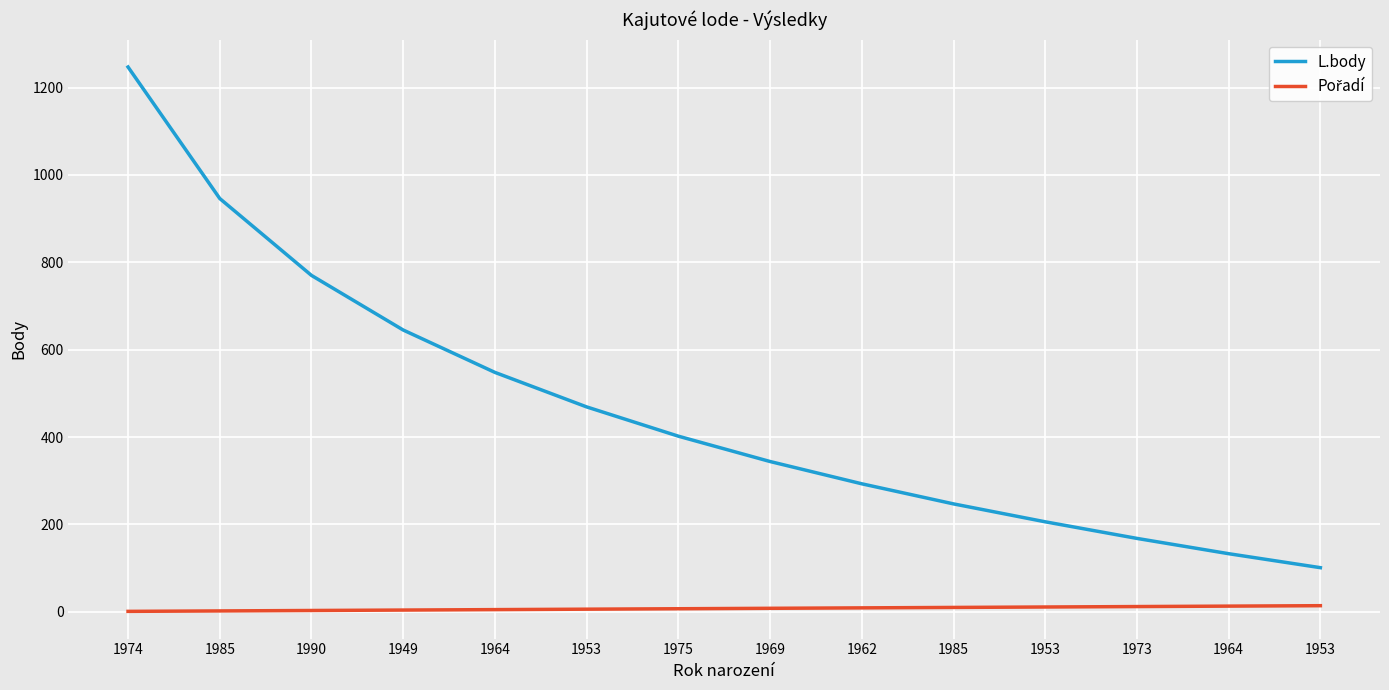

How many distinct data groups are displayed?

2